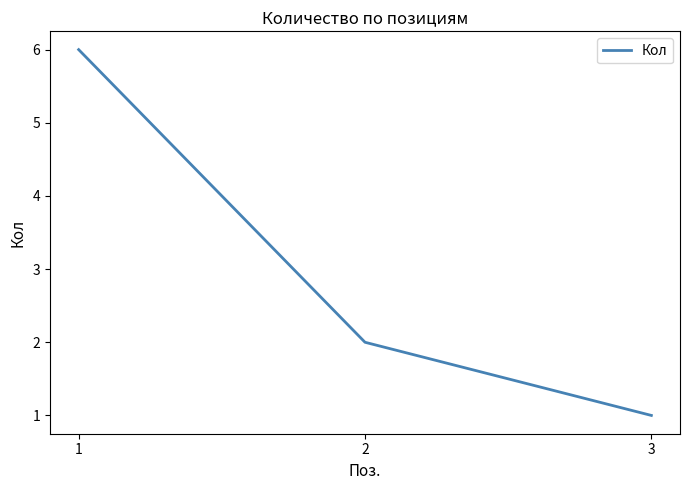

What is the ratio of the value at 1 to the value at 3?

6.0